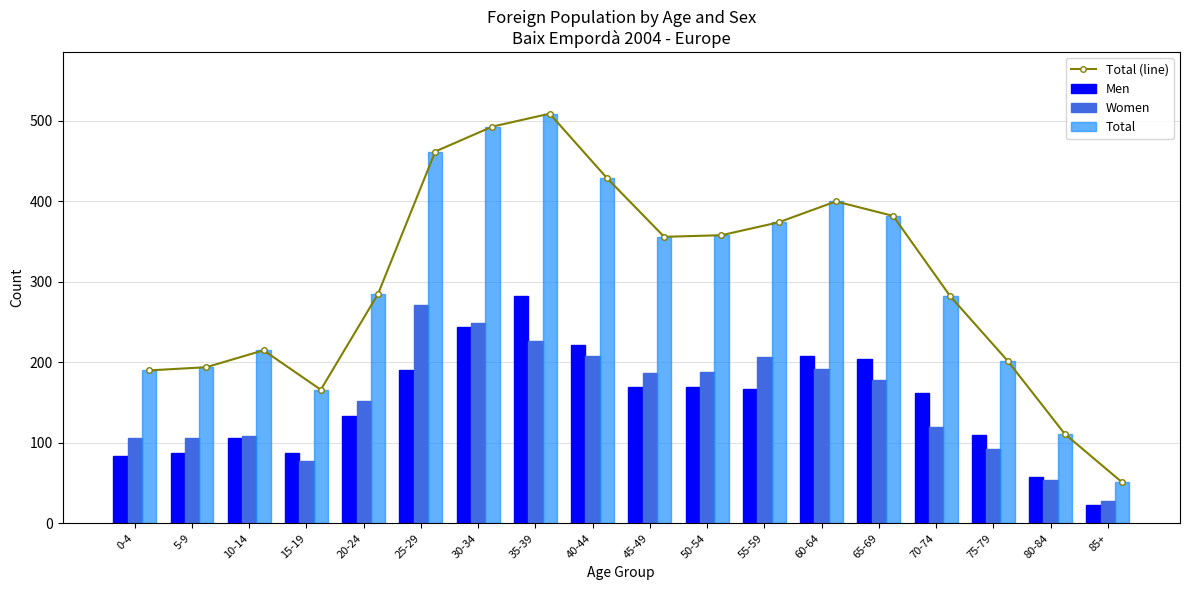

Which series has the largest total across all categories?

Total (line)